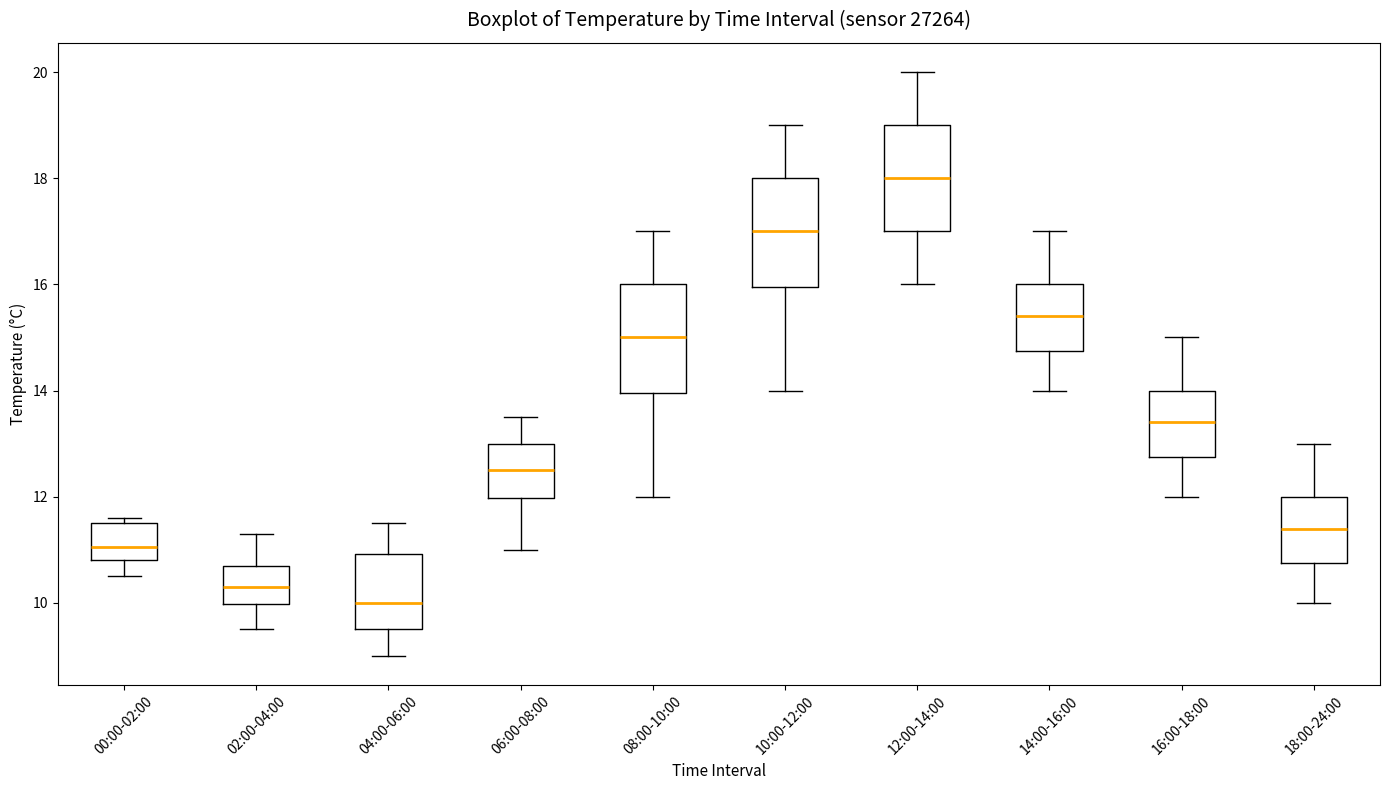

Reading left to right, read every box against the y-axis: the position of its median line, the range the box covers, and the ends of its whiskers. The values are not printed on the chart, so give them approximately, as read against the axis.

00:00-02:00: median 11.0, box 10.8 to 11.6, whiskers 10.6 to 11.6 (just above the box's upper edge)
02:00-04:00: median 10.4, box 10.0 to 10.8, whiskers 9.6 to 11.4
04:00-06:00: median 10.0, box 9.6 to 11.0, whiskers 9.0 to 11.6
06:00-08:00: median 12.6, box 12.0 to 13.0, whiskers 11.0 to 13.6
08:00-10:00: median 15.0, box 14.0 to 16.0, whiskers 12.0 to 17.0
10:00-12:00: median 17.0, box 16.0 to 18.0, whiskers 14.0 to 19.0
12:00-14:00: median 18.0, box 17.0 to 19.0, whiskers 16.0 to 20.0
14:00-16:00: median 15.4, box 14.8 to 16.0, whiskers 14.0 to 17.0
16:00-18:00: median 13.4, box 12.8 to 14.0, whiskers 12.0 to 15.0
18:00-24:00: median 11.4, box 10.8 to 12.0, whiskers 10.0 to 13.0